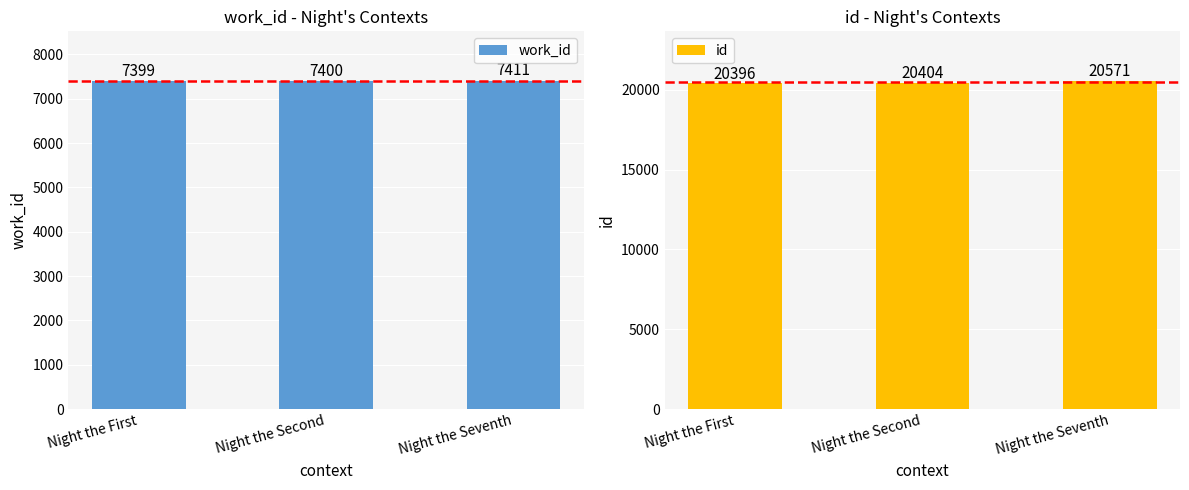

What is the spread (max minus min) of values at Night the First?

12997